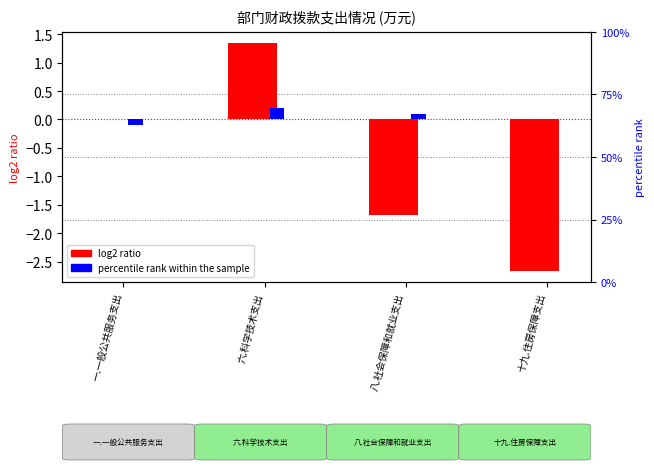

Is the value of percentile rank within the sample at 十九.住房保障支出 greater than the value of log2 ratio at 十九.住房保障支出?

Yes